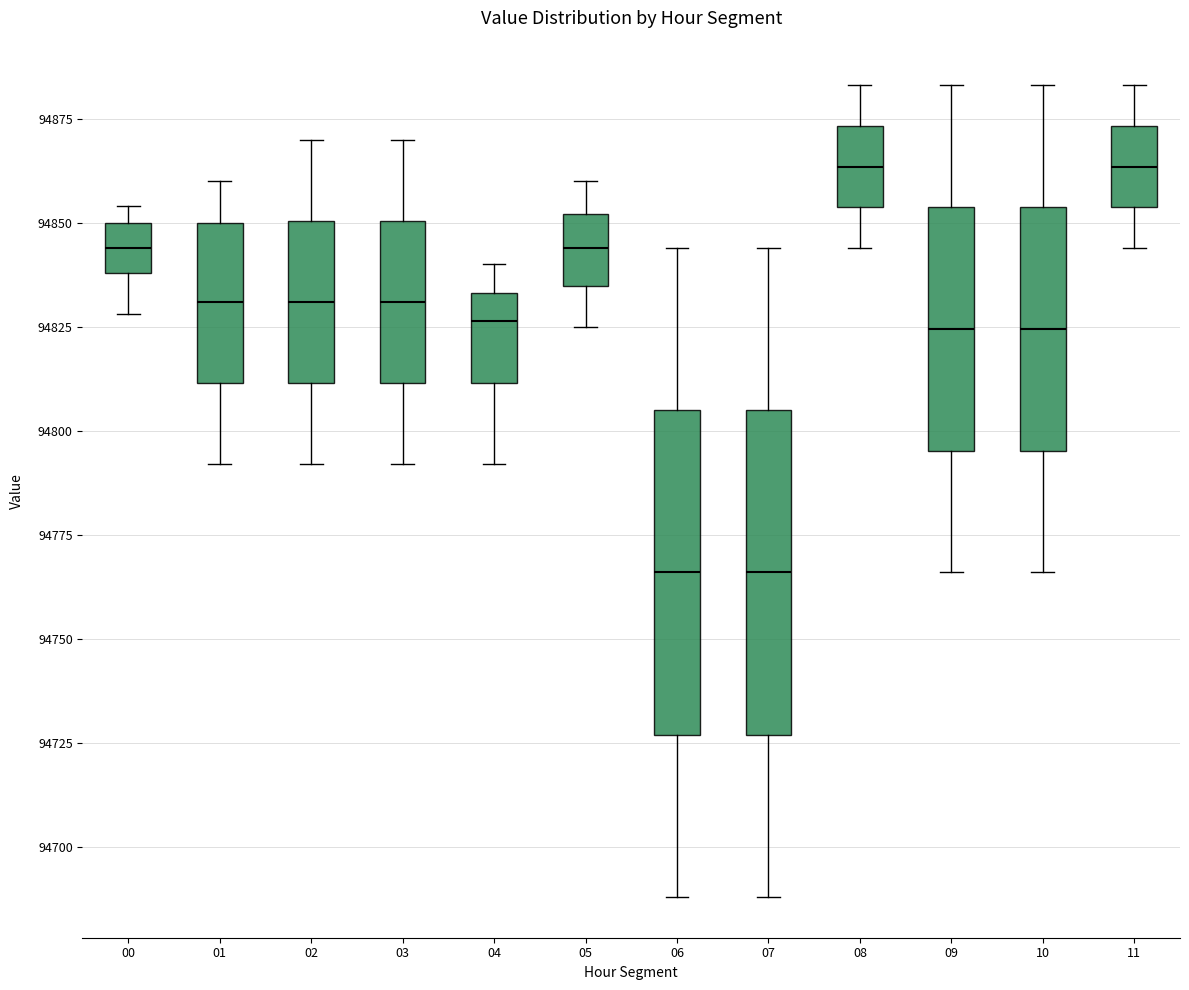

Reading left to right, read every box against the y-axis: the position of its median line, the range the box covers, and the ends of its whiskers. The values are not printed on the chart, so give them approximately, as read against the axis.

00: median 94845, box 94840 to 94850, whiskers 94830 to 94855
01: median 94830, box 94810 to 94850, whiskers 94790 to 94860
02: median 94830, box 94810 to 94850, whiskers 94790 to 94870
03: median 94830, box 94810 to 94850, whiskers 94790 to 94870
04: median 94825, box 94810 to 94835, whiskers 94790 to 94840
05: median 94845, box 94835 to 94850, whiskers 94825 to 94860
06: median 94765, box 94725 to 94805, whiskers 94690 to 94845
07: median 94765, box 94725 to 94805, whiskers 94690 to 94845
08: median 94865, box 94855 to 94875, whiskers 94845 to 94885
09: median 94825, box 94795 to 94855, whiskers 94765 to 94885
10: median 94825, box 94795 to 94855, whiskers 94765 to 94885
11: median 94865, box 94855 to 94875, whiskers 94845 to 94885